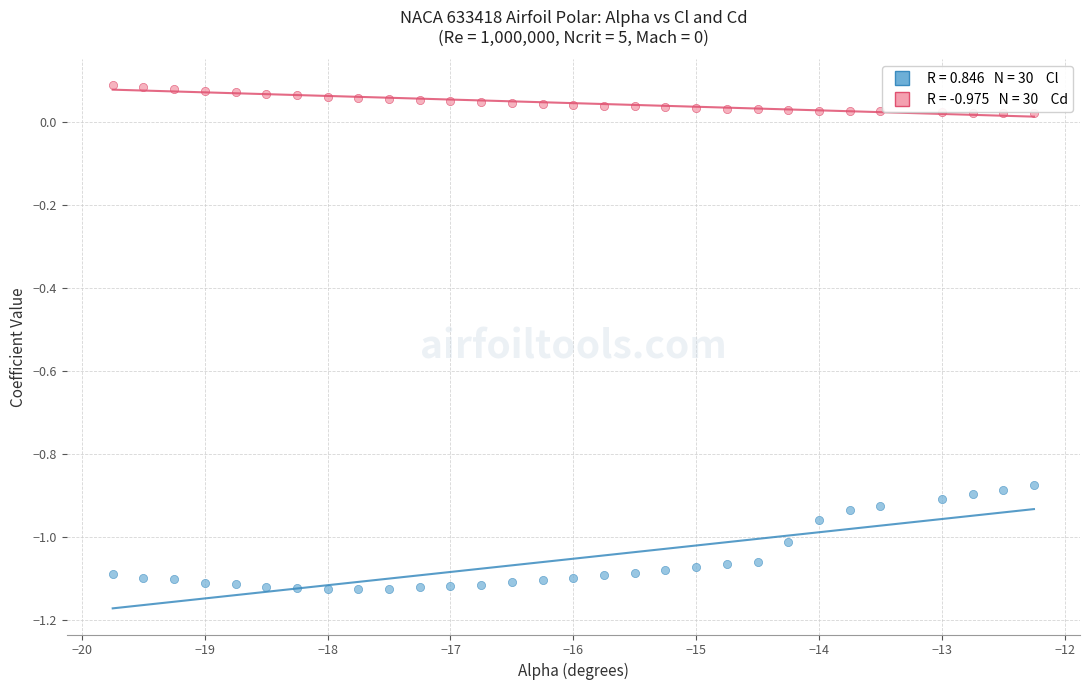

Across all data points, what is the range of Y values (max minus min)?

1.2